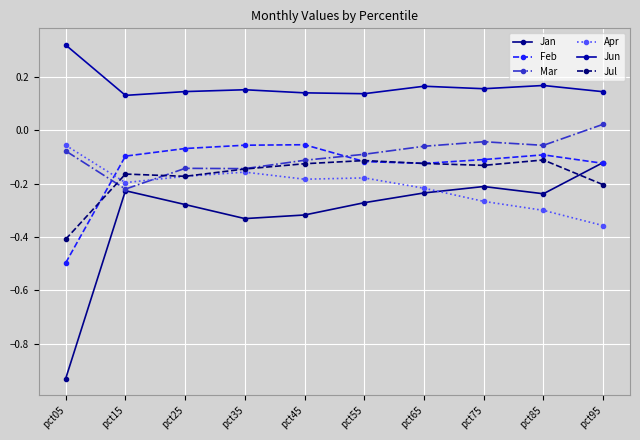

At which category is the sum across all series the highest?

pct65